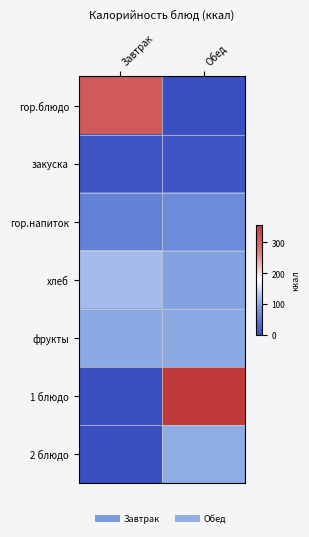

At how many categories does at least one series exceed 339?

1